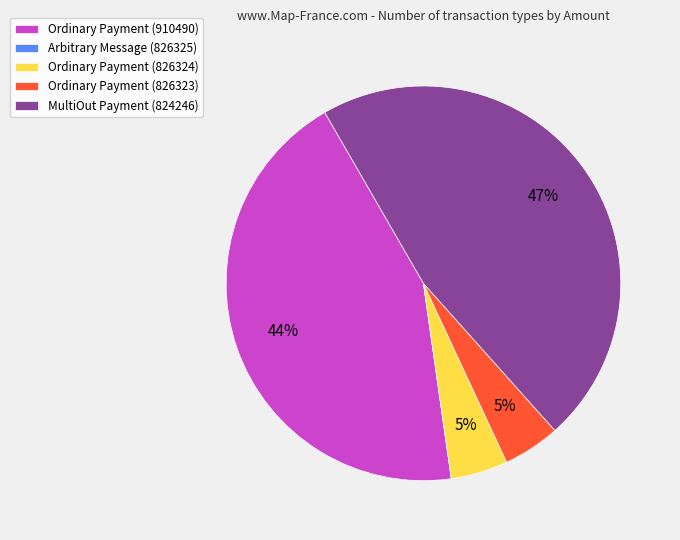

What is the largest slice in the pie chart?

MultiOut Payment (824246)